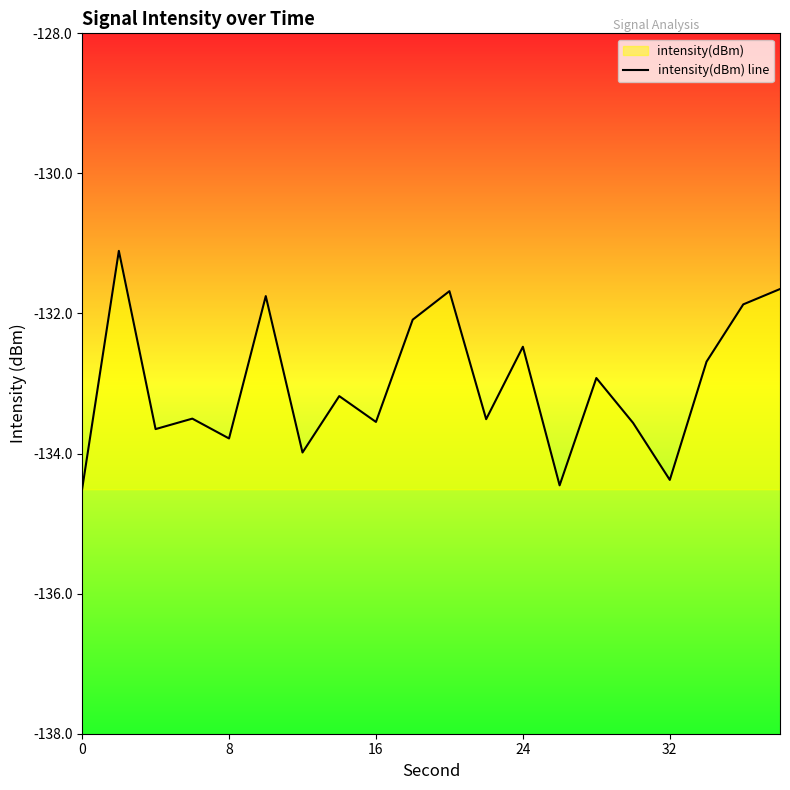

What is the approximate value at 0?

-134.5